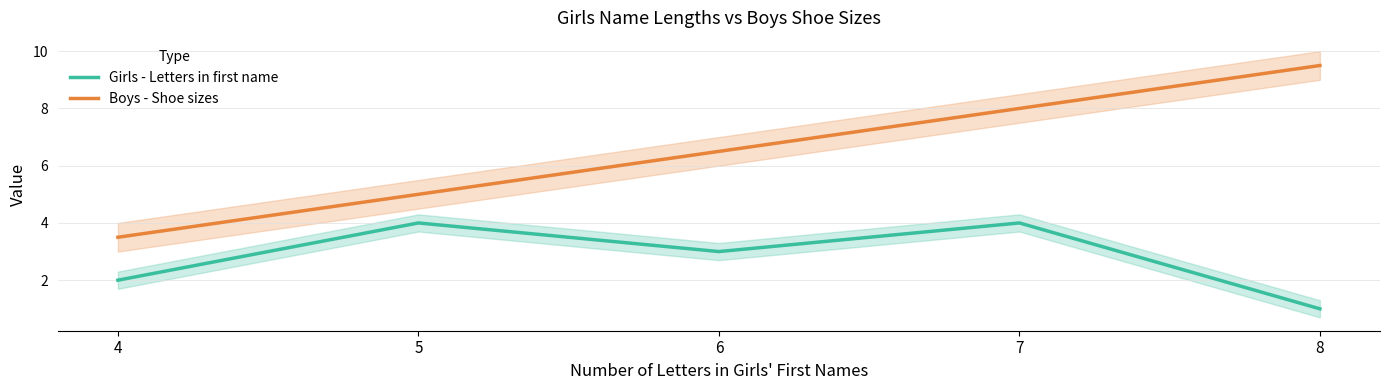

What is the difference between the Girls - Letters in first name values at 6 and 5?

1.0